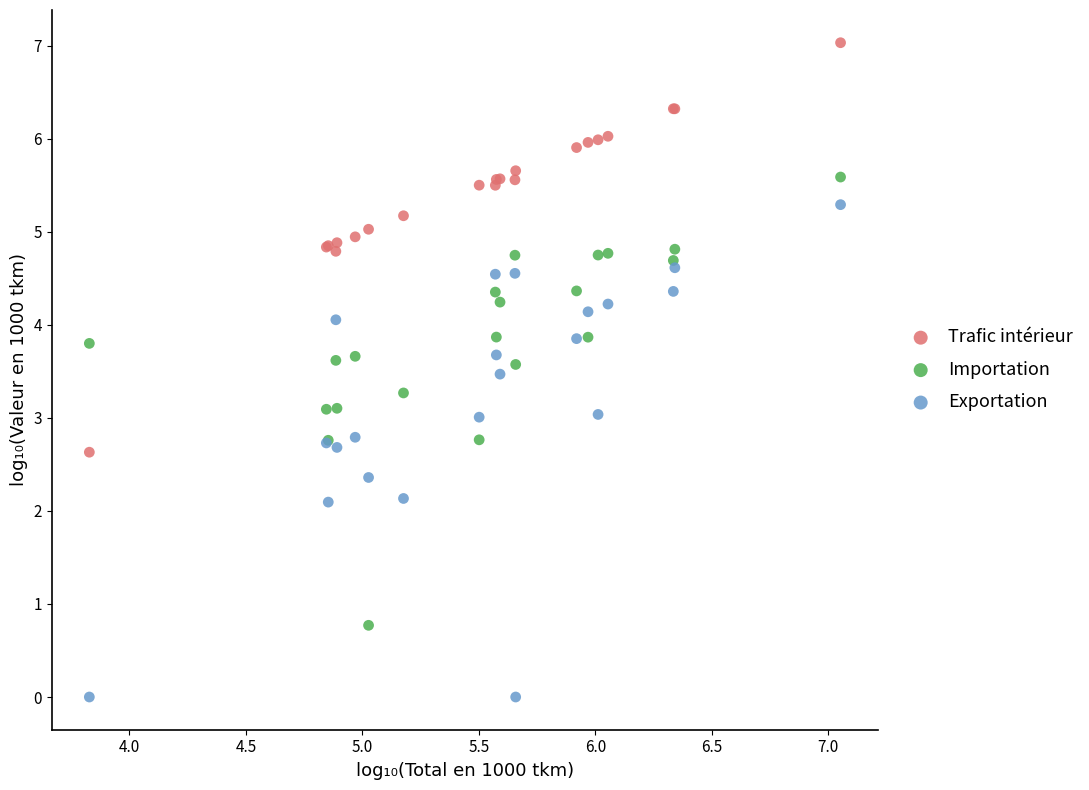

Which series reaches the minimum Y coordinate?

Exportation